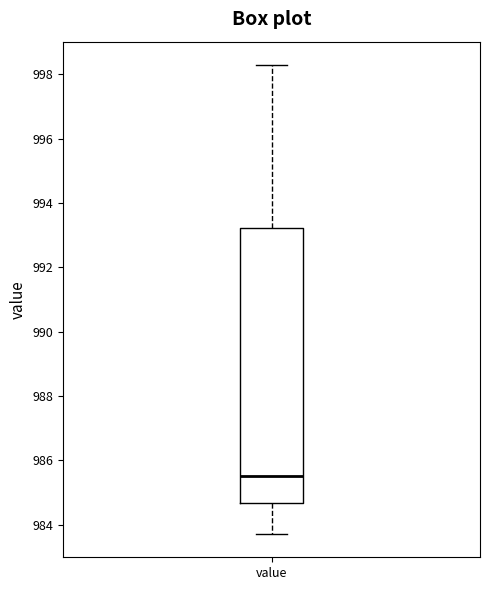

Transcribe this box plot: give where the median line is, the range the box spans, and where the two whiskers end, as read against the y-axis. The values are not printed on the chart, so give them approximately, as read against the axis.

median 985.6, box 984.6 to 993.2, whiskers 983.8 to 998.2